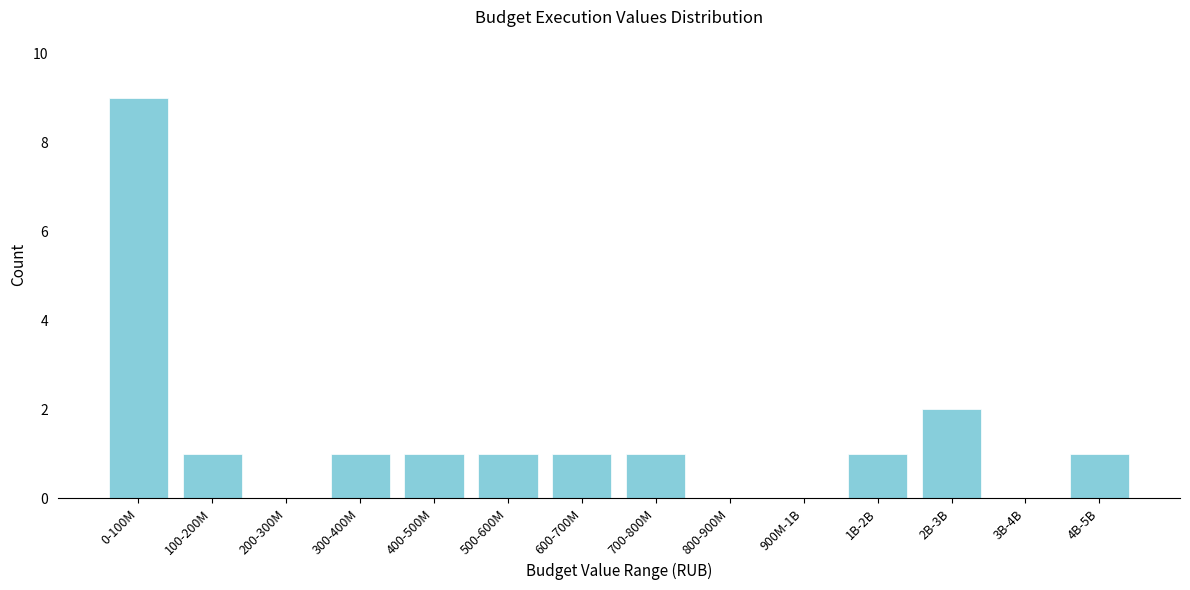

Reading left to right, what are all the values shown in this chart?

0-100M=9	100-200M=1	200-300M=0	300-400M=1	400-500M=1	500-600M=1	600-700M=1	700-800M=1	800-900M=0	900M-1B=0	1B-2B=1	2B-3B=2	3B-4B=0	4B-5B=1